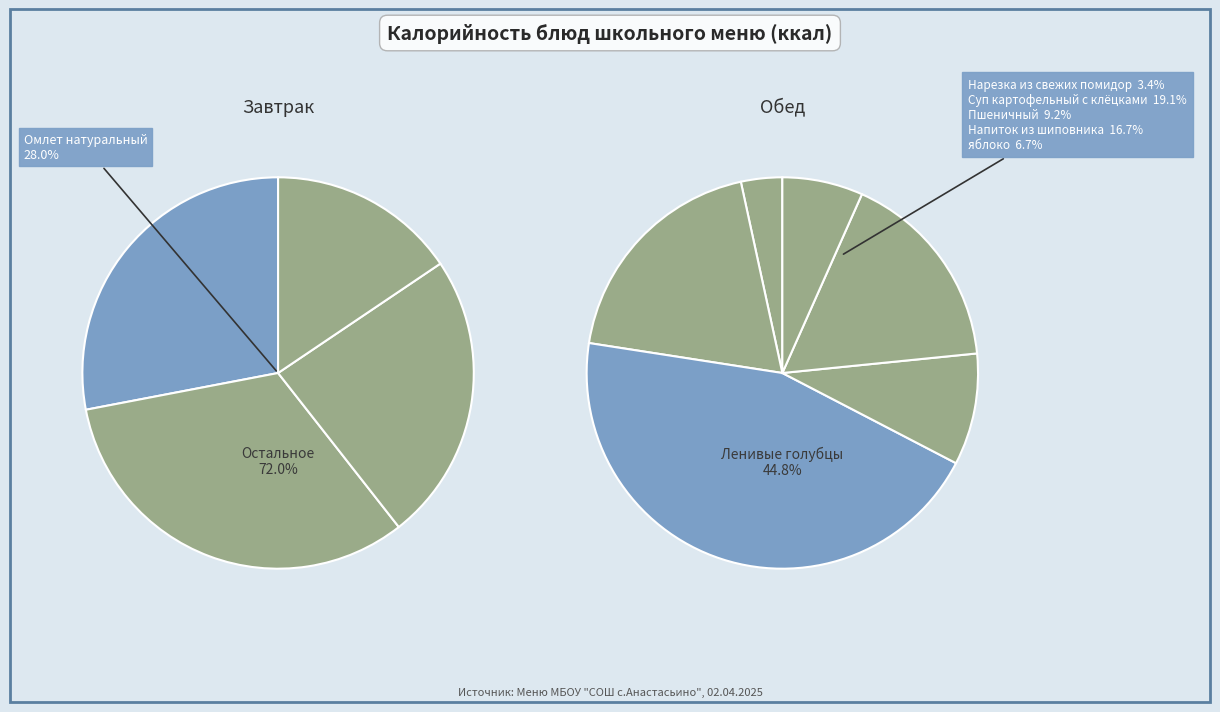

To the nearest percent, what is the difference between the яблоко and Пшеничный slice percentages?

2%